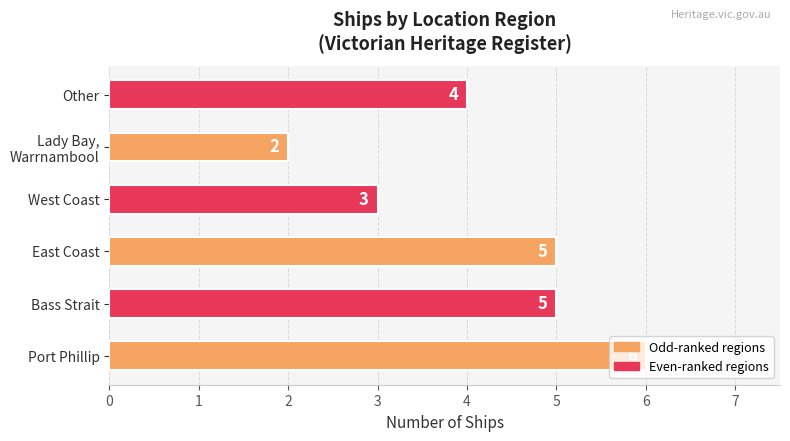

The value at West Coast is 3. True or false?

True